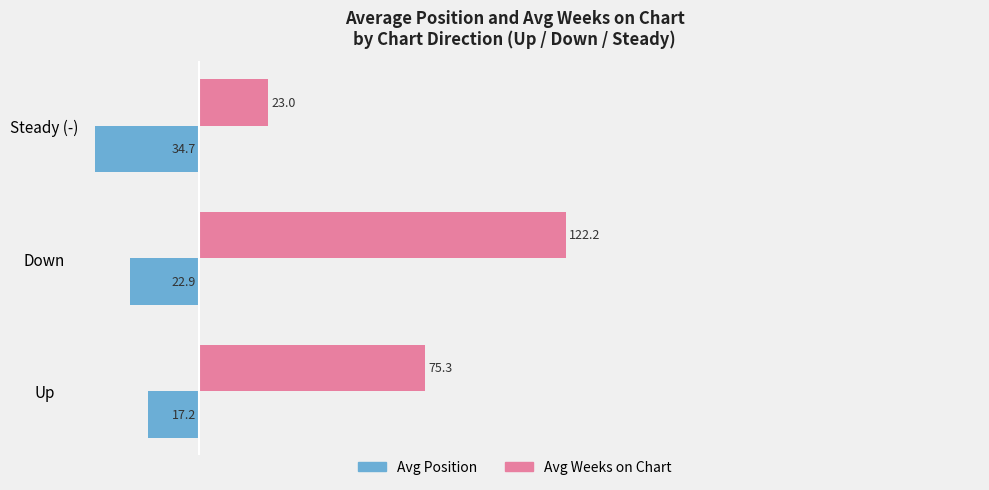

At which category does the chart reach its peak across all series?

Down